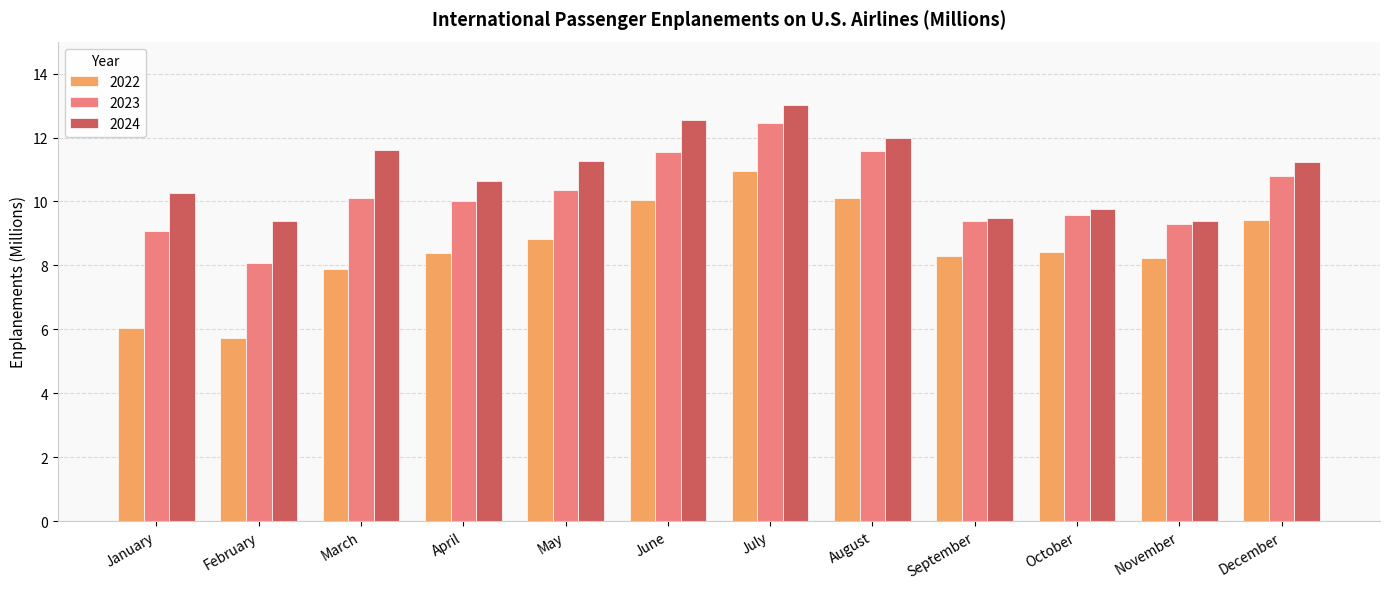

Which series has the largest range (max minus min)?

2022